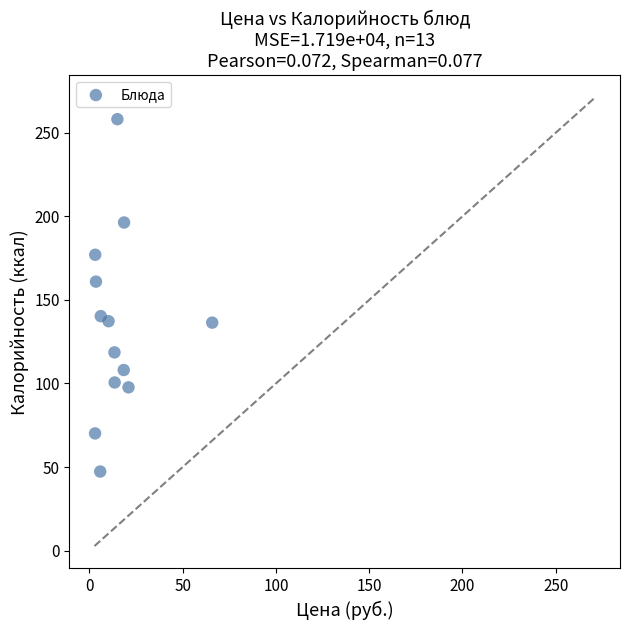

What is the range of Y values (max minus min)?

210.8